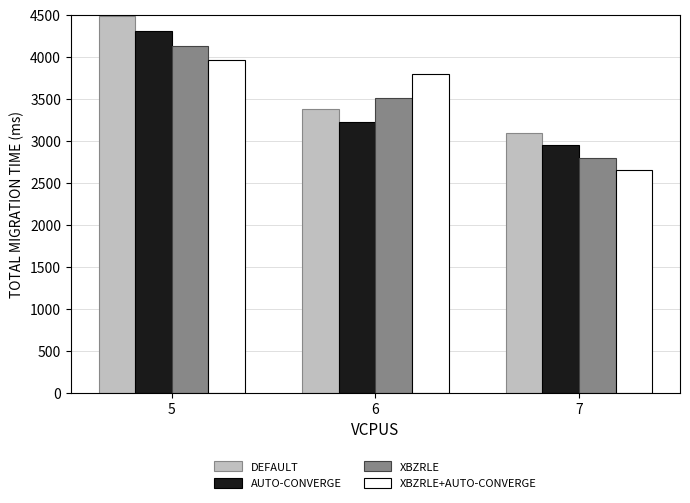

Rank the series by their maximum value, from highest to lowest.

DEFAULT, AUTO-CONVERGE, XBZRLE, XBZRLE+AUTO-CONVERGE